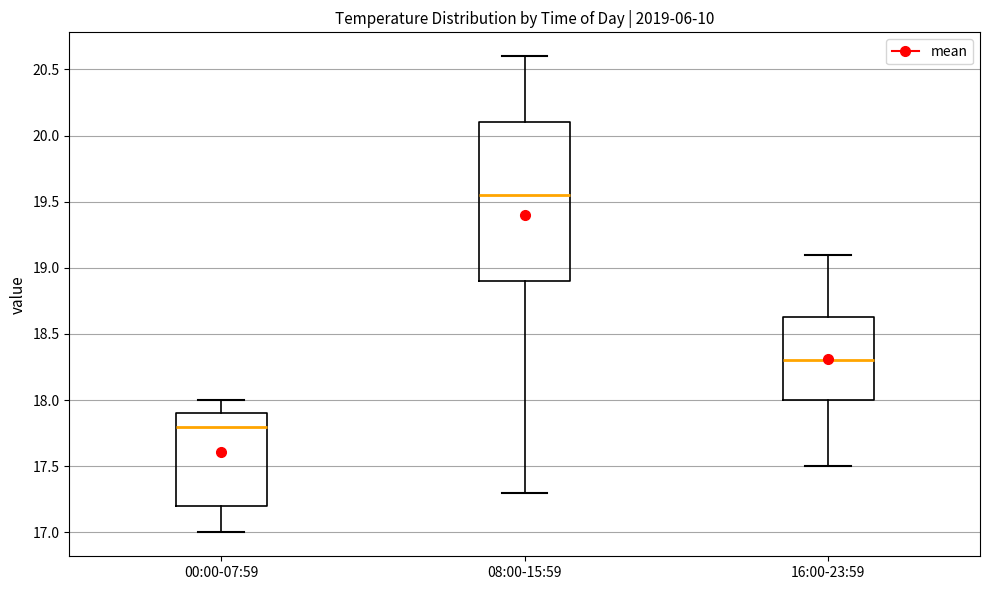

Where does the lower whisker of the box for 16:00-23:59 end on the y-axis? The values are not printed on the chart, so give them approximately, as read against the axis.

17.50